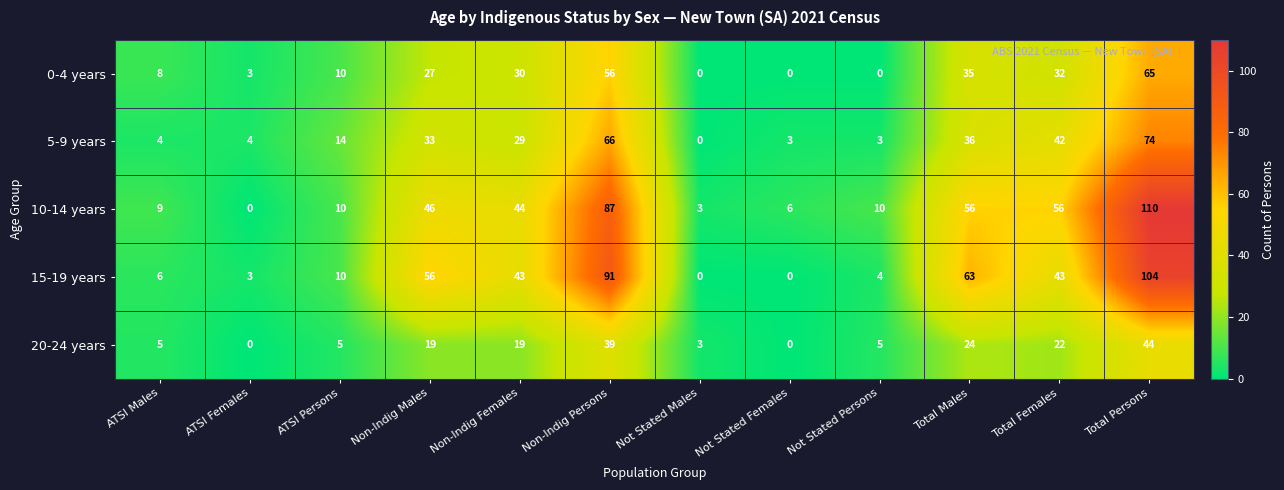

What is the difference between the highest and lowest values at Not Stated Females?

6